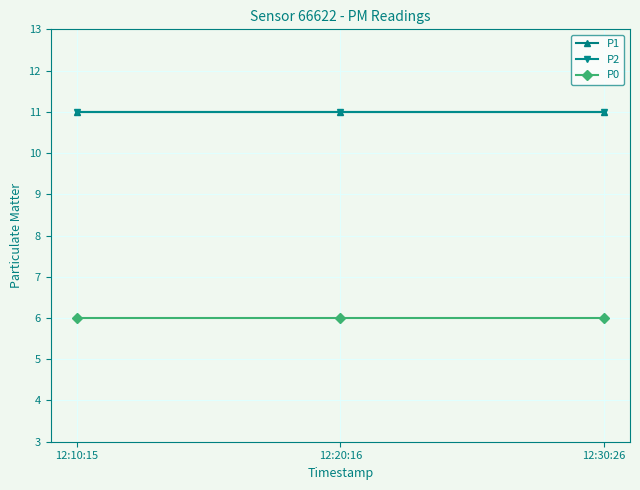

Which has a higher value, 12:10:15 or 12:30:26?

12:10:15